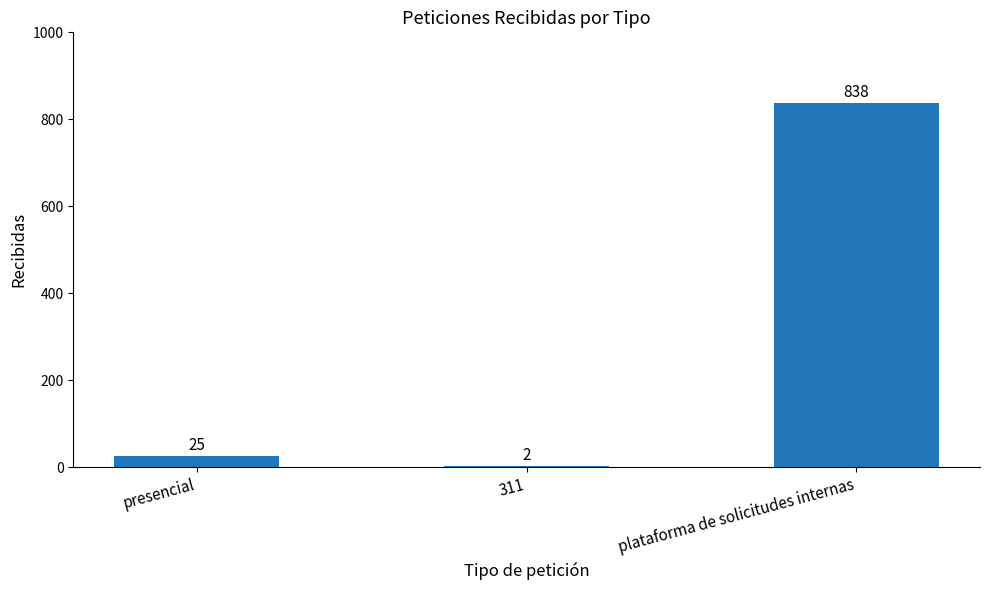

Reading left to right, what are all the values shown in this chart?

25	2	838